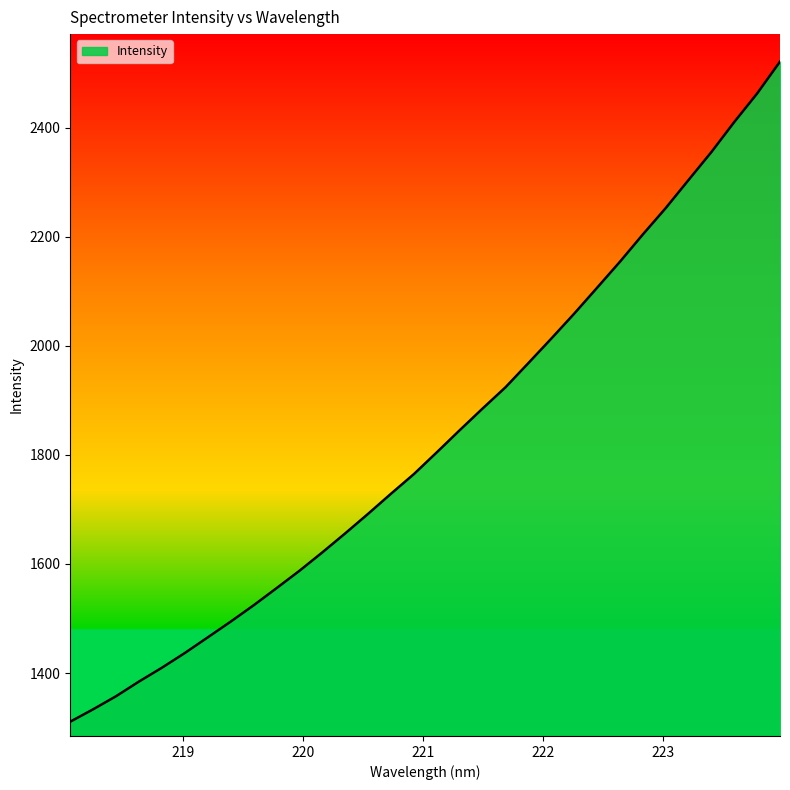

What is the smallest value displayed?

1310.8